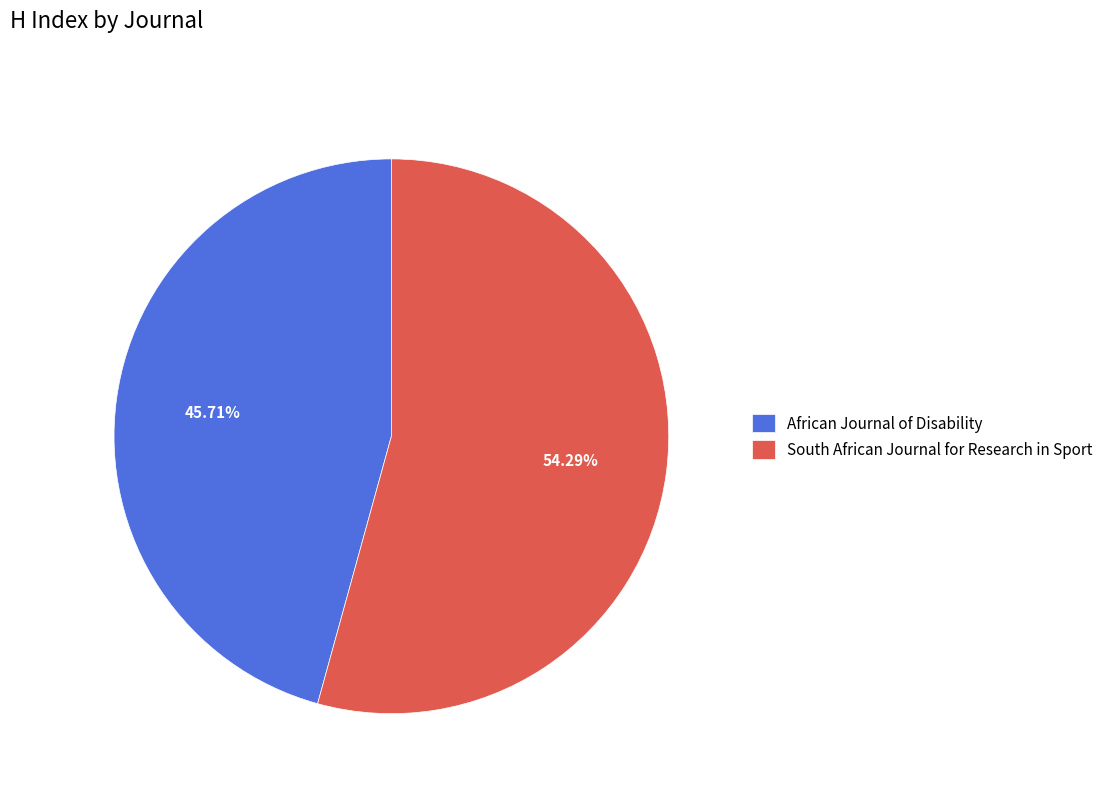

Rank the categories by value from highest to lowest.

South African Journal for Research in Sport, African Journal of Disability